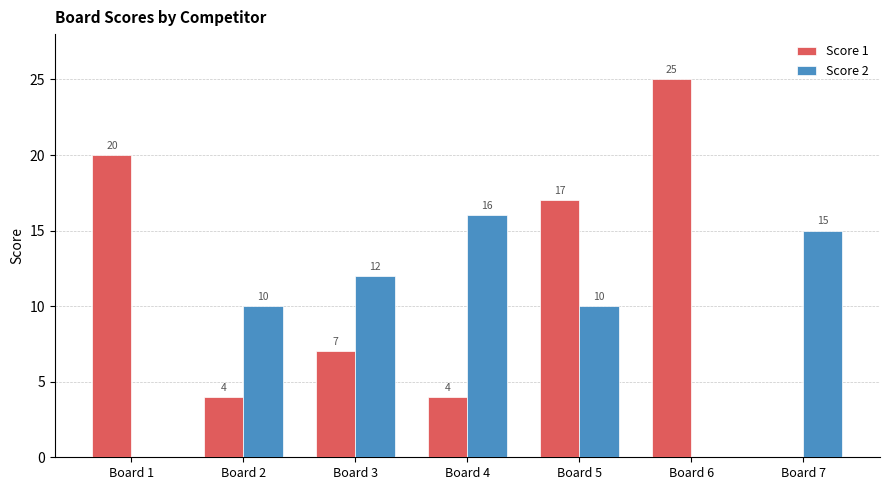

Reading left to right, list all the values displayed in this chart.

Score 1: 20	4	7	4	17	25	0
Score 2: 0	10	12	16	10	0	15